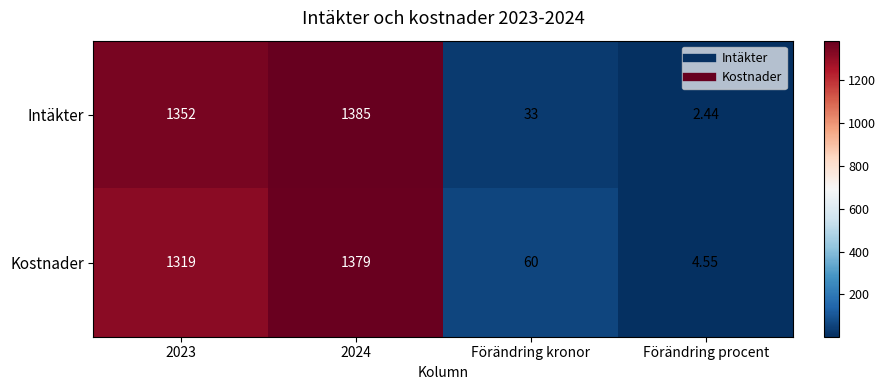

Between 2024 and Förändring kronor, which series saw the biggest shift?

Intäkter